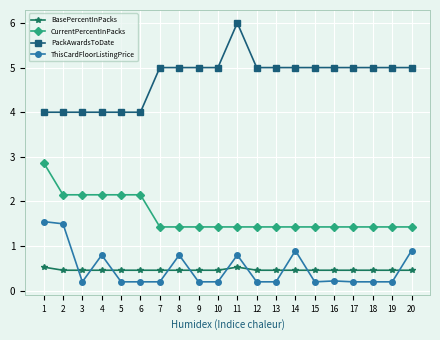

Count the BasePercentInPacks values in the range 0 to 1.

20